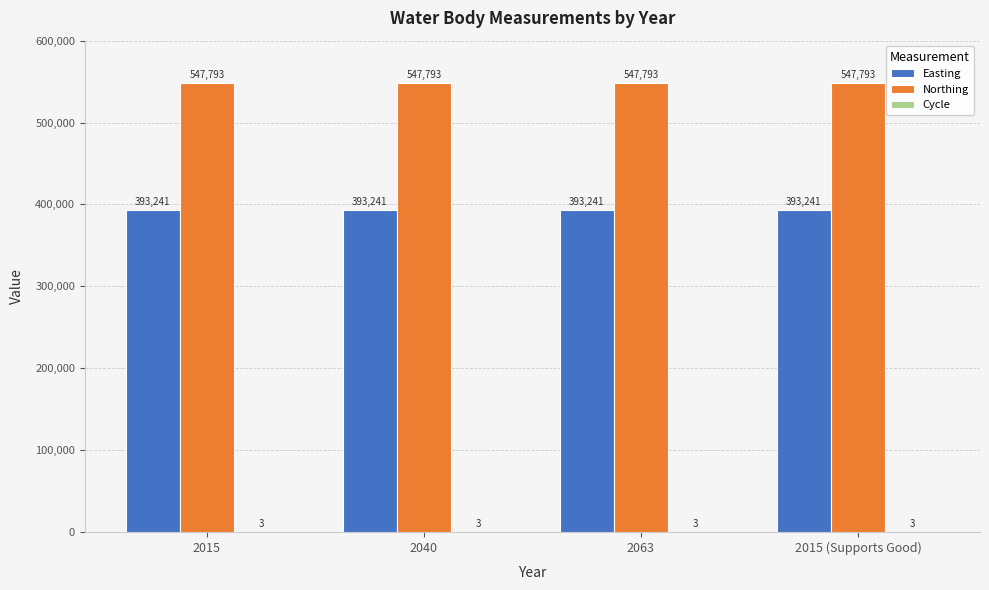

Is it true that Northing equals 891668 at 2063?

False